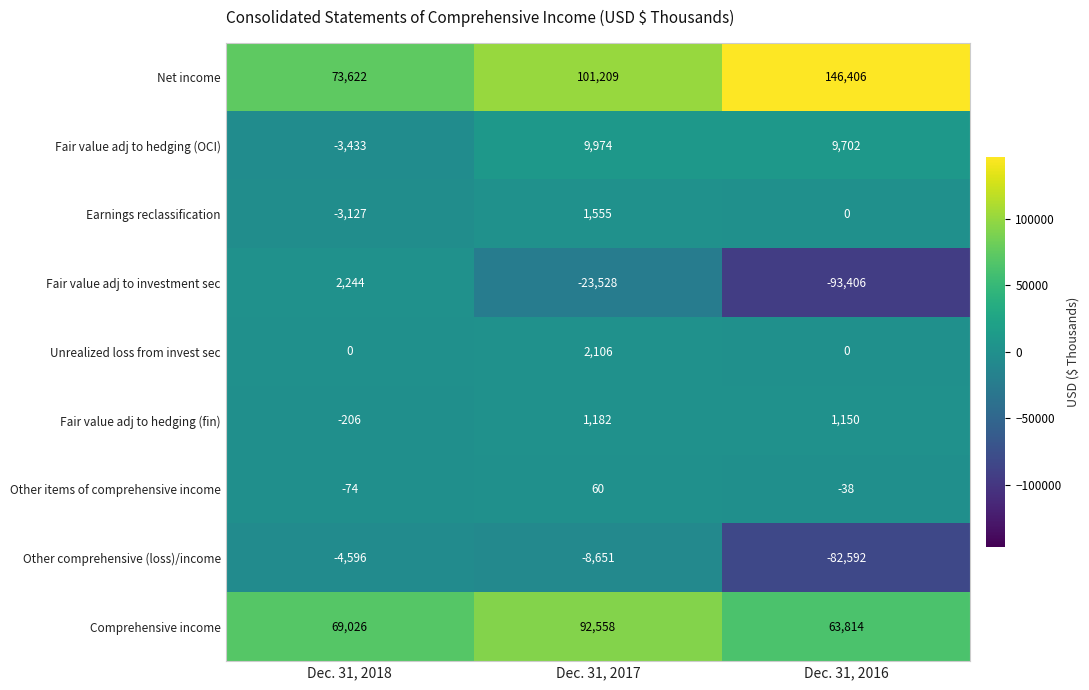

At Dec. 31, 2018, list the series in order from largest to smallest.

Net income, Comprehensive income, Fair value adj to investment sec, Unrealized loss from invest sec, Other items of comprehensive income, Fair value adj to hedging (fin), Earnings reclassification, Fair value adj to hedging (OCI), Other comprehensive (loss)/income